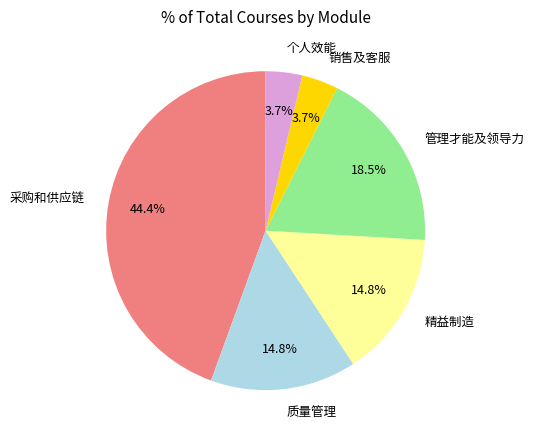

What percentage is the 质量管理 slice, to the nearest percent?

15%